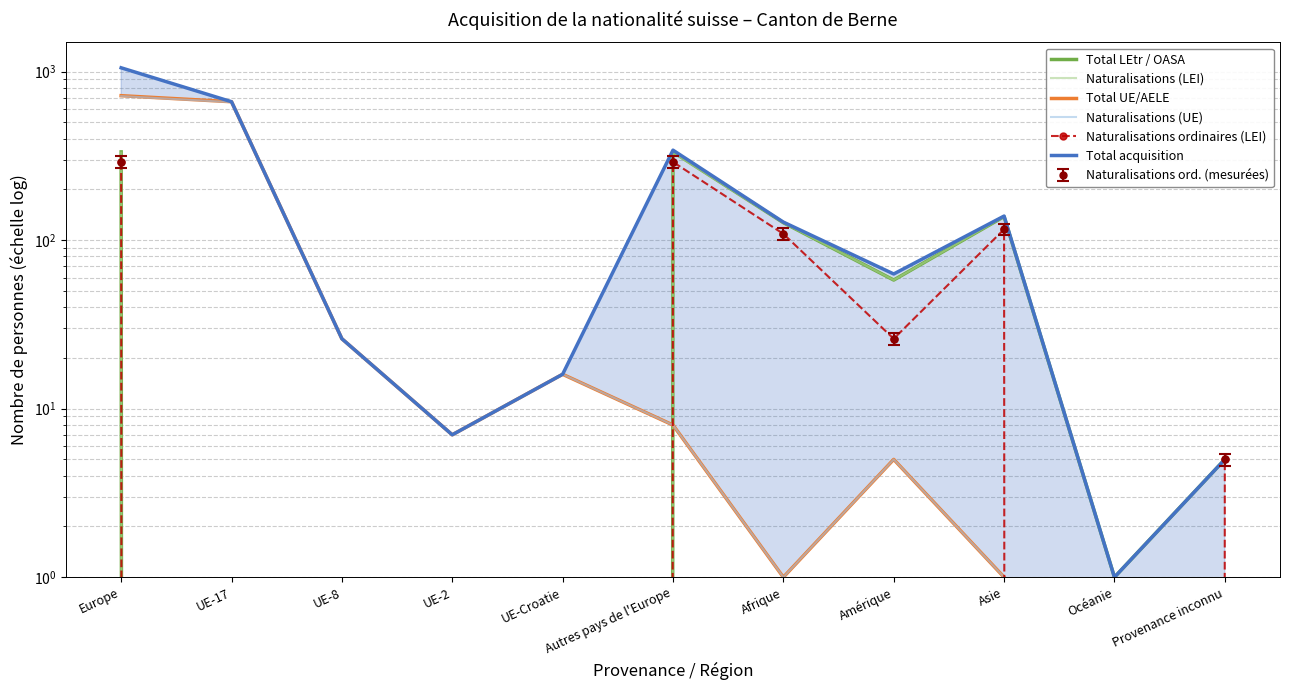

True or false: Total acquisition has more than 1 interior local peaks.

True